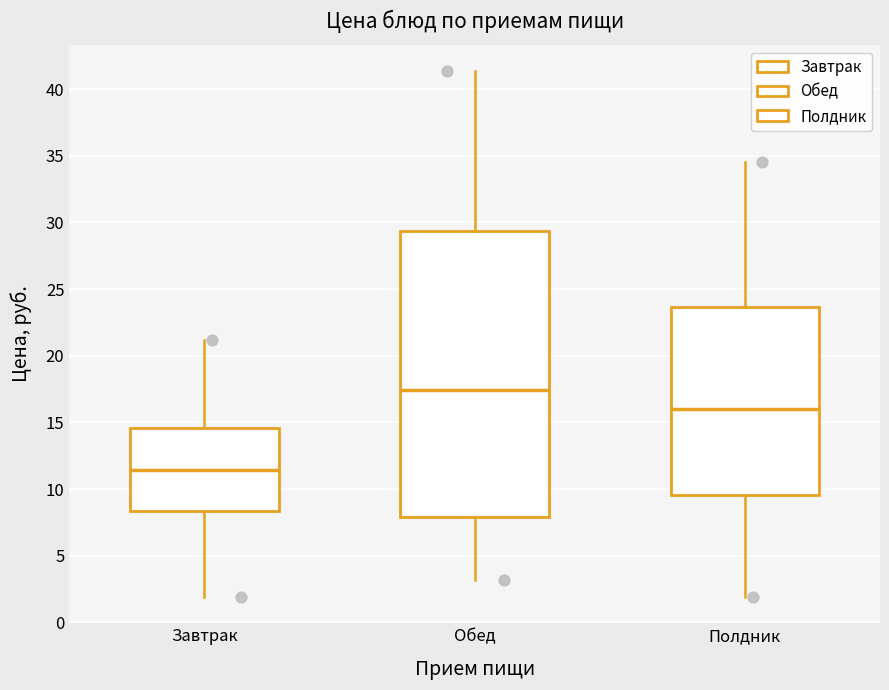

Reading left to right, read every box against the y-axis: the position of its median line, the range the box covers, and the ends of its whiskers. The values are not printed on the chart, so give them approximately, as read against the axis.

Завтрак: median 11.5, box 8.5 to 14.5, whiskers 2.0 to 21.0
Обед: median 17.5, box 8.0 to 29.5, whiskers 3.0 to 41.5
Полдник: median 16.0, box 9.5 to 23.5, whiskers 2.0 to 34.5